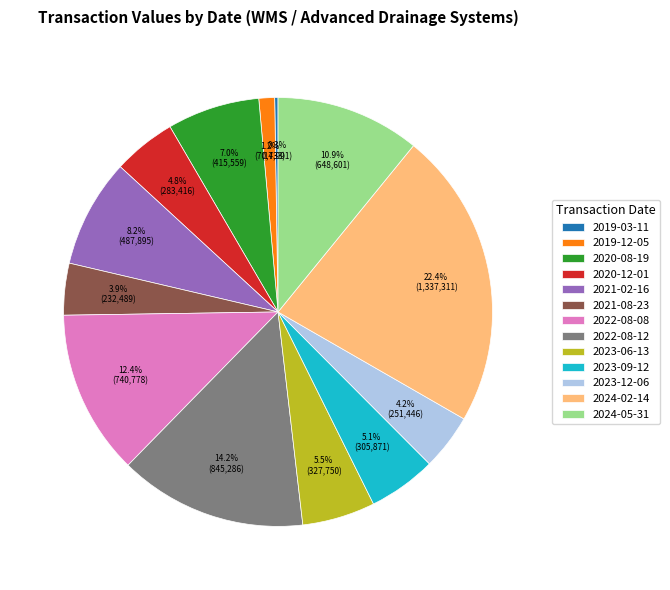

To the nearest percent, what portion does 2023-12-06 represent?

4%